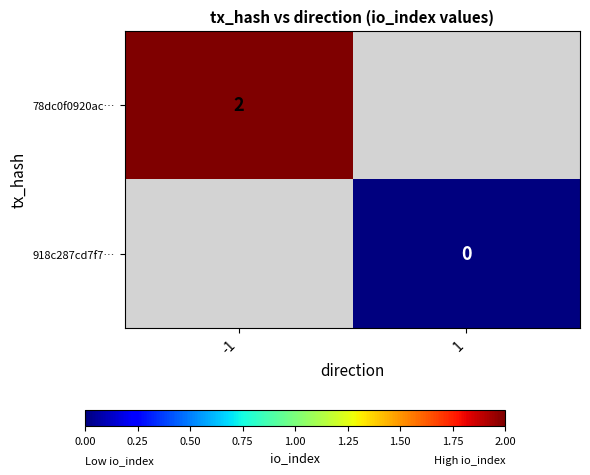

True or false: 78dc0f0920ac… has a value of 1 at -1.

False